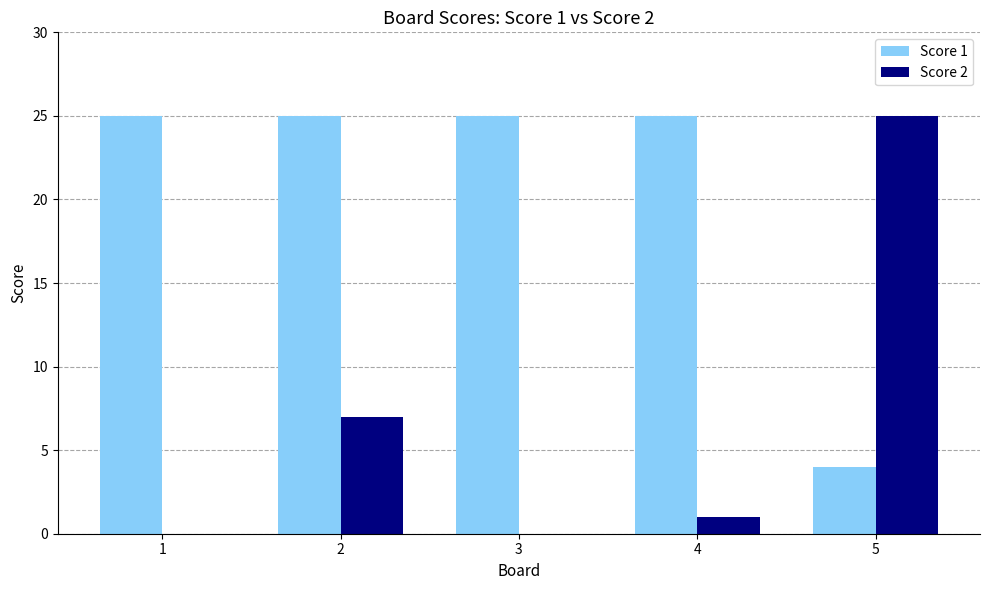

How many distinct data groups are displayed?

2